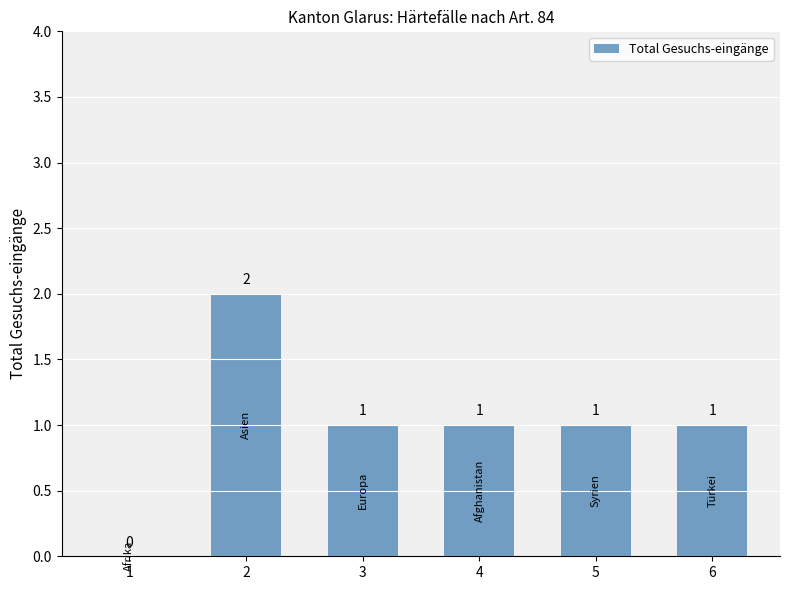

Are the bars horizontal?

No